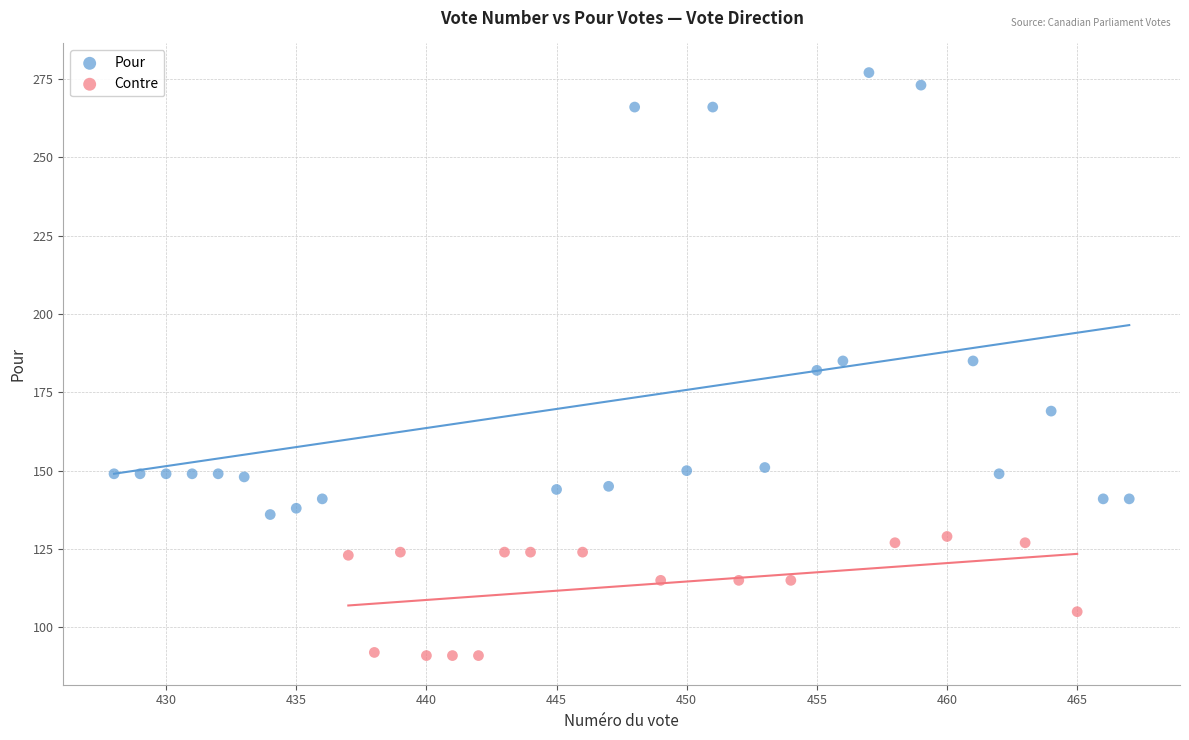

Which series contains the lowest Y value?

Contre